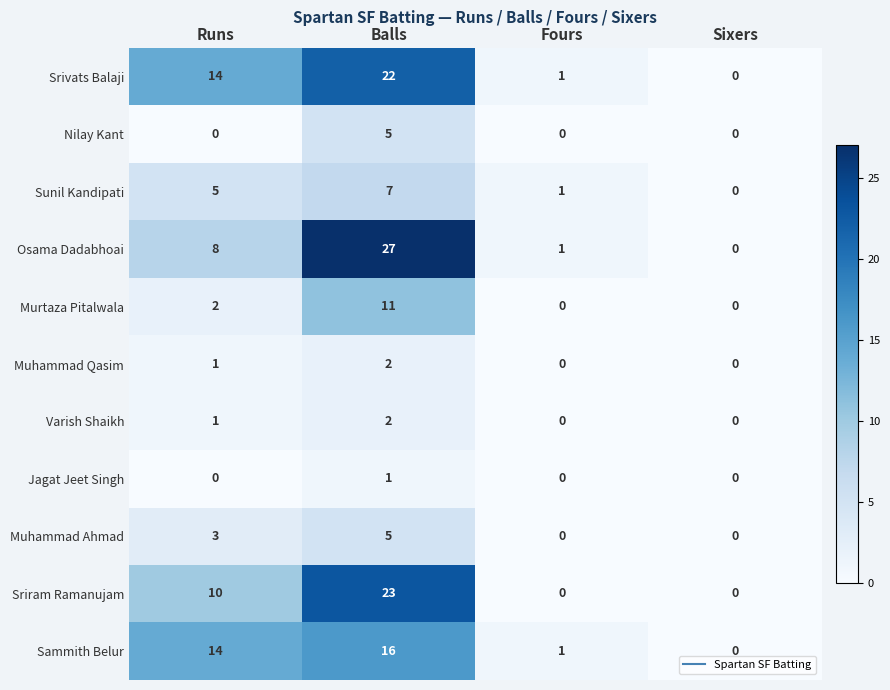

What is the difference between the Sunil Kandipati values at Balls and Sixers?

7